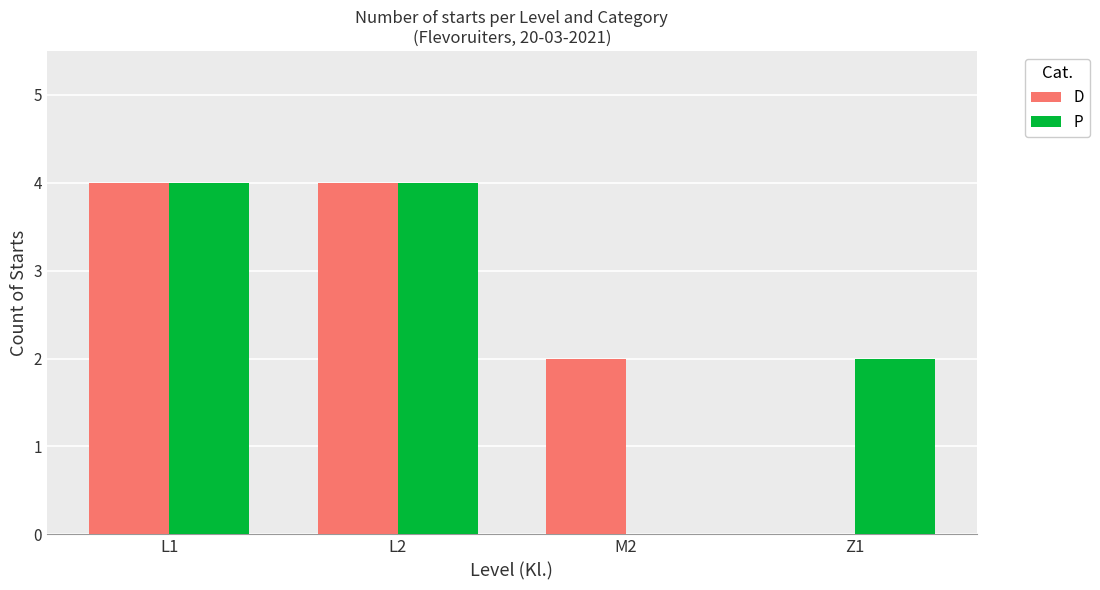

Which series changed the most between L1 and Z1?

D